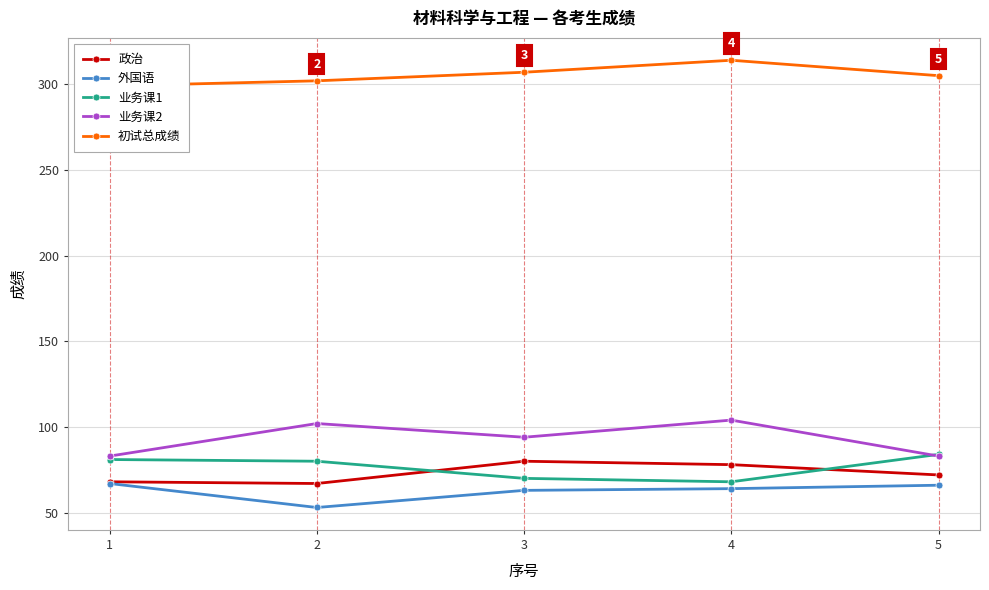

True or false: 外国语 and 初试总成绩 intersect in this chart.

False